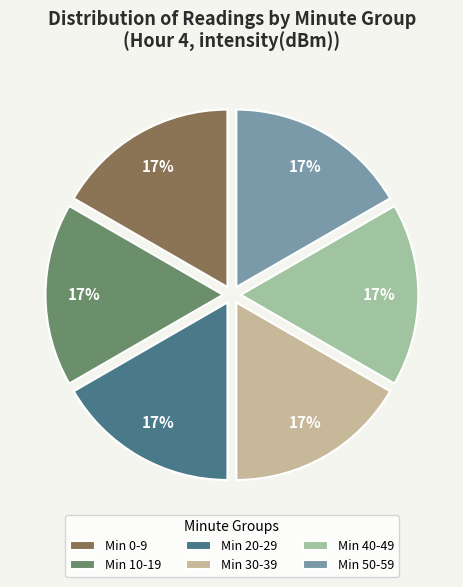

The Min 20-29 slice represents 23% of the pie. True or false?

False